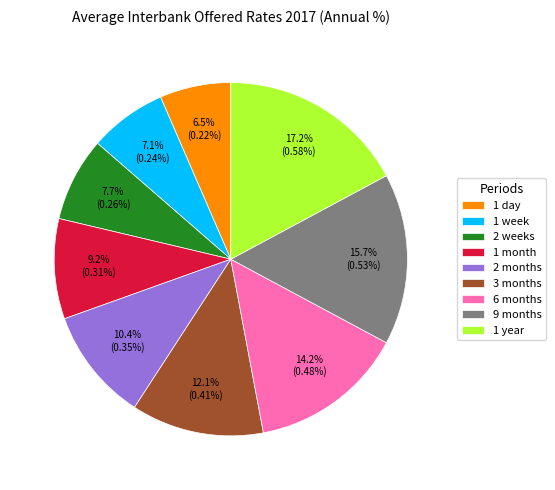

True or false: 1 year accounts for 17% of the total.

True